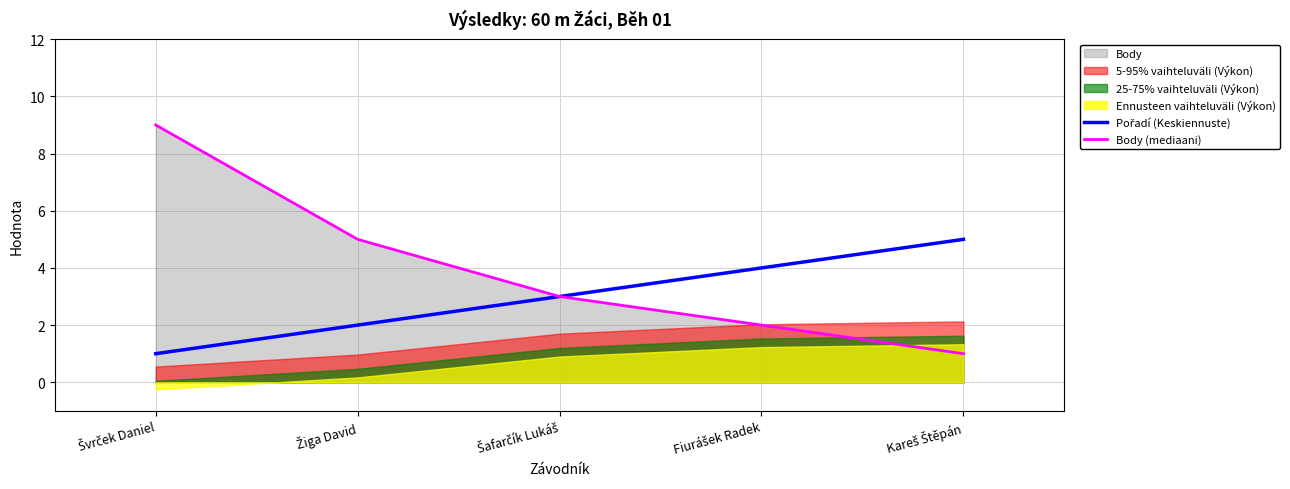

Reading left to right, what are all the values shown in this chart?

Pořadí (Keskiennuste): 1	2	3	4	5
Body (mediaani): 9	5	3	2	1